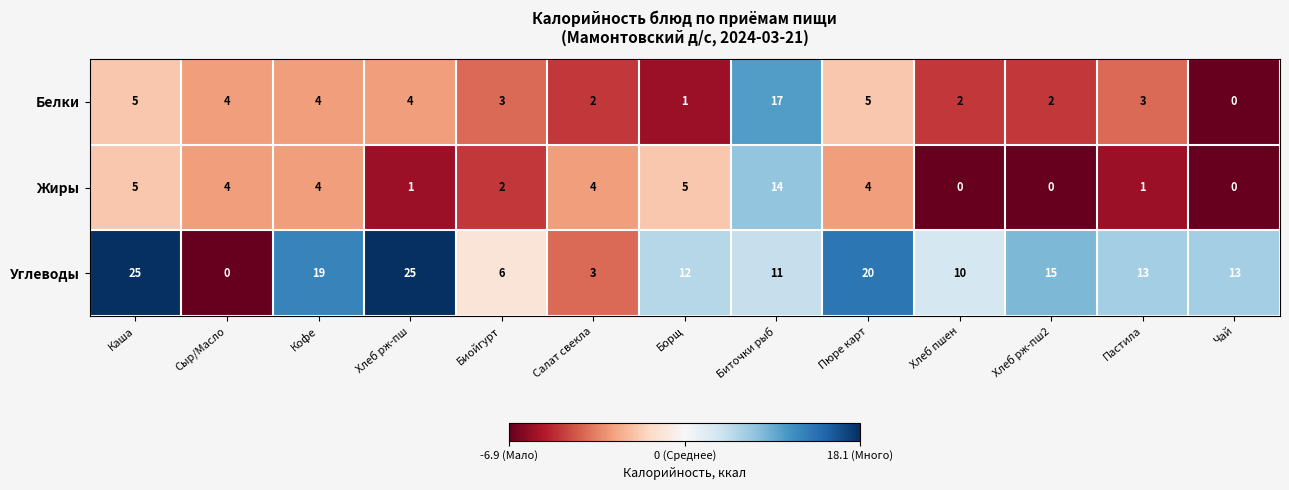

Rank the series at Хлеб рж-пш2 from highest to lowest value.

Углеводы, Белки, Жиры